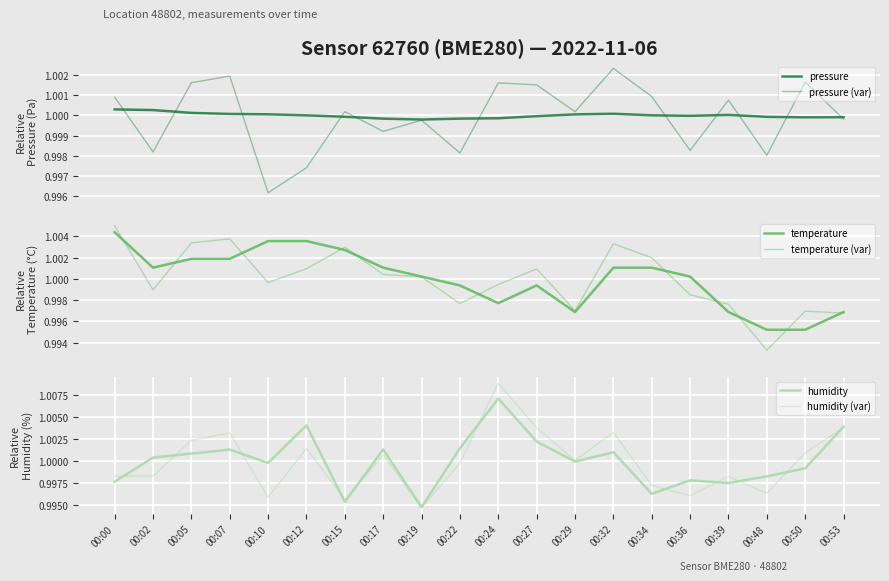

Count the number of data series in this chart.

6